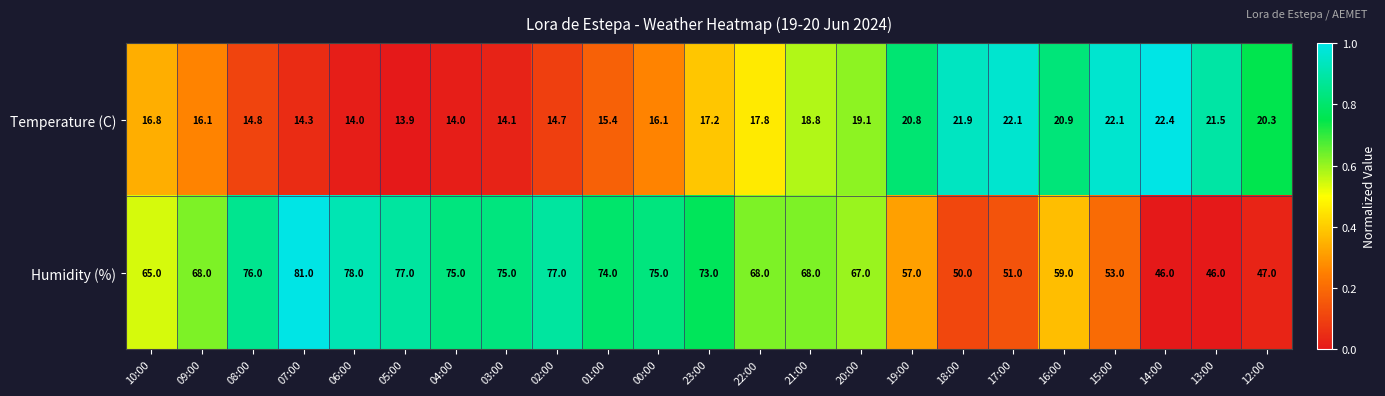

Rank the series by their maximum value, from highest to lowest.

Humidity (%), Temperature (C)